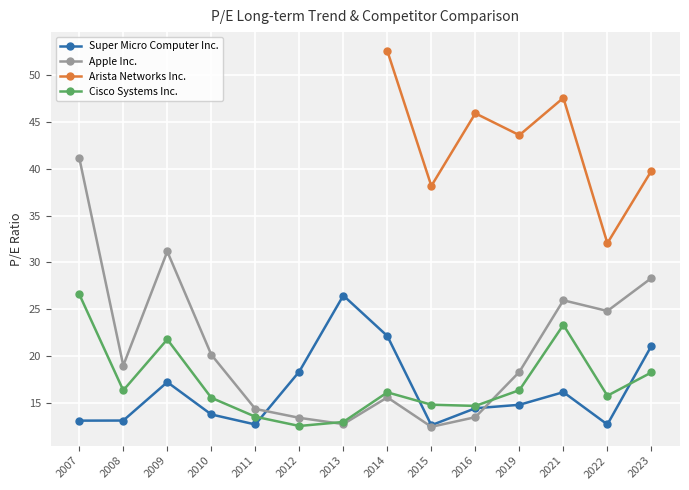

What is the highest value of the Apple Inc. series?

41.2